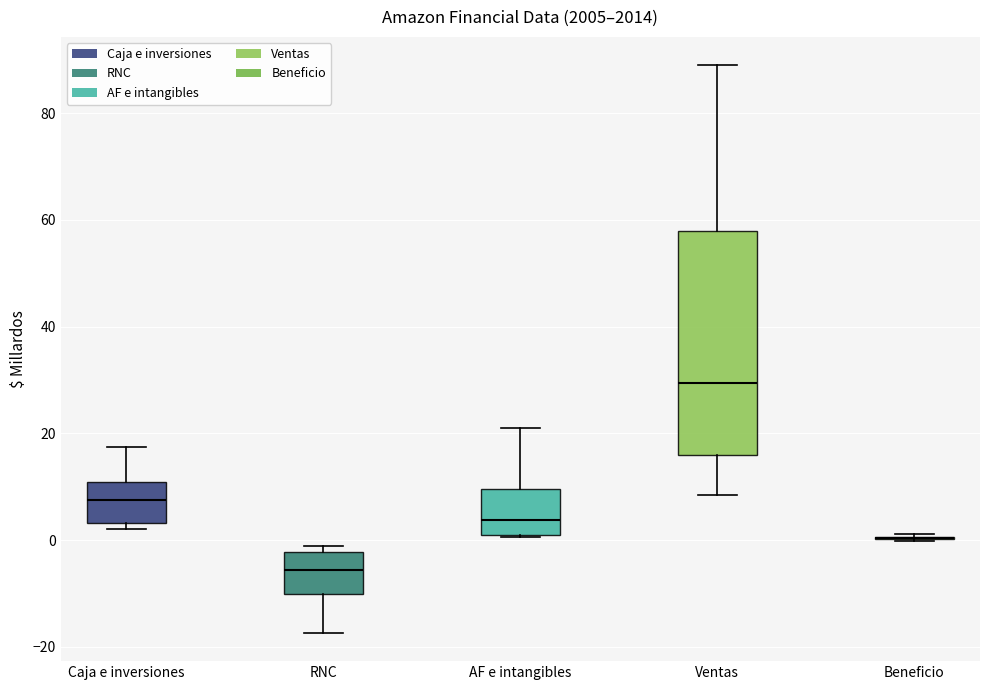

Reading left to right, transcribe this box plot: for each box, give where its median line is, the range the box spans, and where its two whiskers end, as read against the y-axis. The values are not printed on the chart, so give them approximately, as read against the axis.

Caja e inversiones: median 8, box 4 to 10, whiskers 2 to 18
RNC: median -6, box -10 to -2, whiskers -18 to -2 (just above the box's upper edge)
AF e intangibles: median 4, box 0 to 10, whiskers 0 to 22
Ventas: median 30, box 16 to 58, whiskers 8 to 88
Beneficio: box collapsed to a line at 0, whiskers 0 to 2